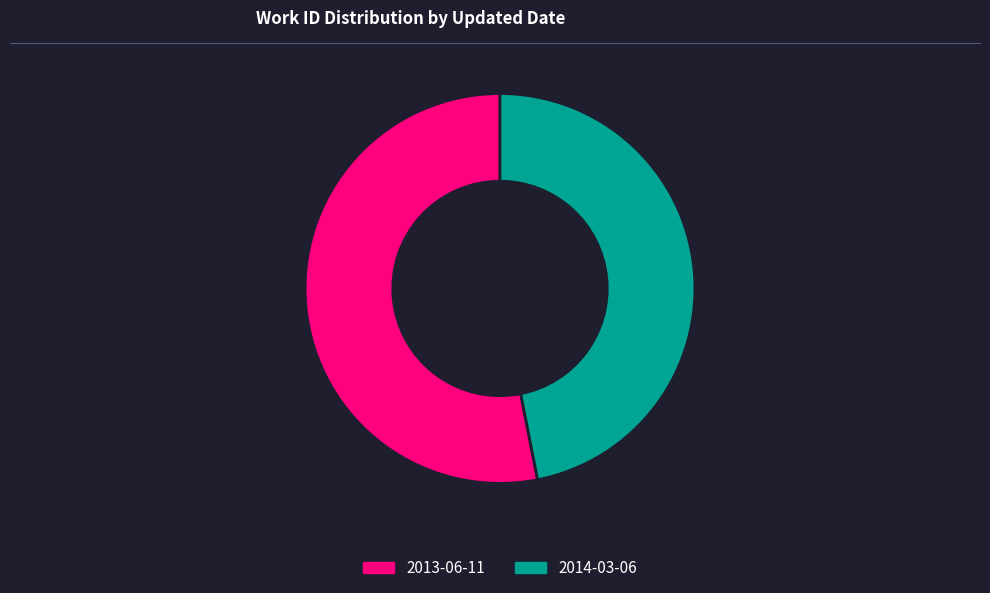

Which category has the biggest portion of the pie?

2013-06-11